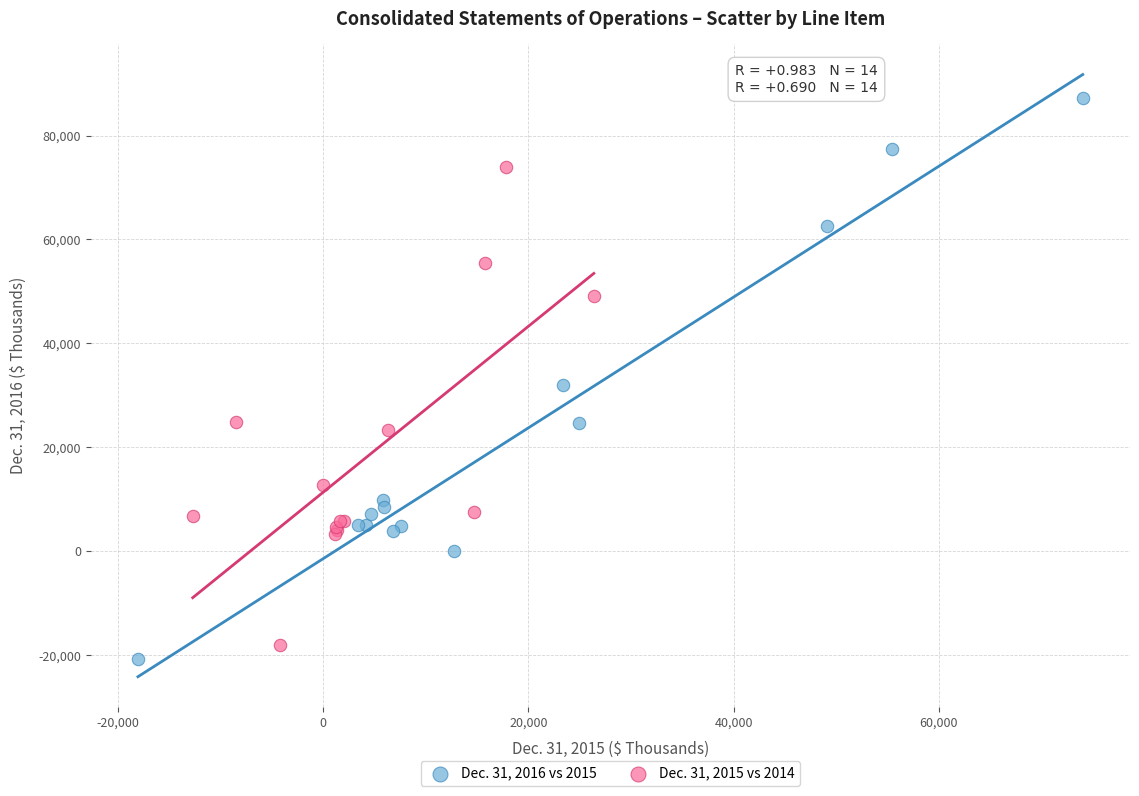

Which series contains the highest Y value?

Dec. 31, 2016 vs 2015